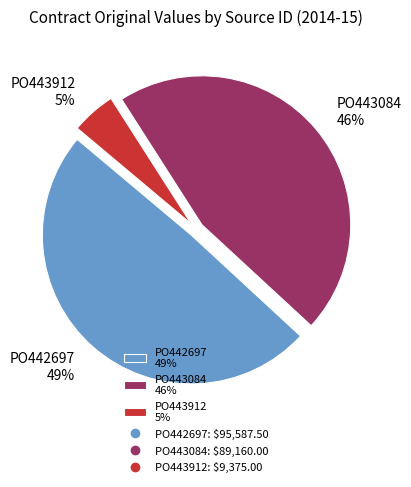

To the nearest percent, what percentage of the pie is PO443912?

5%